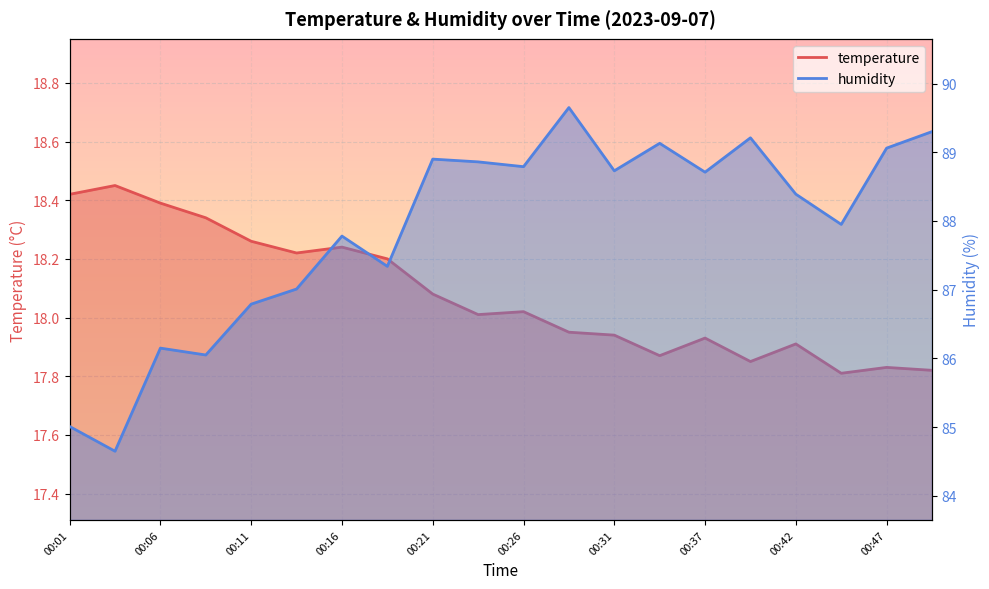

Is it true that humidity equals 53.1 at 00:31?

False